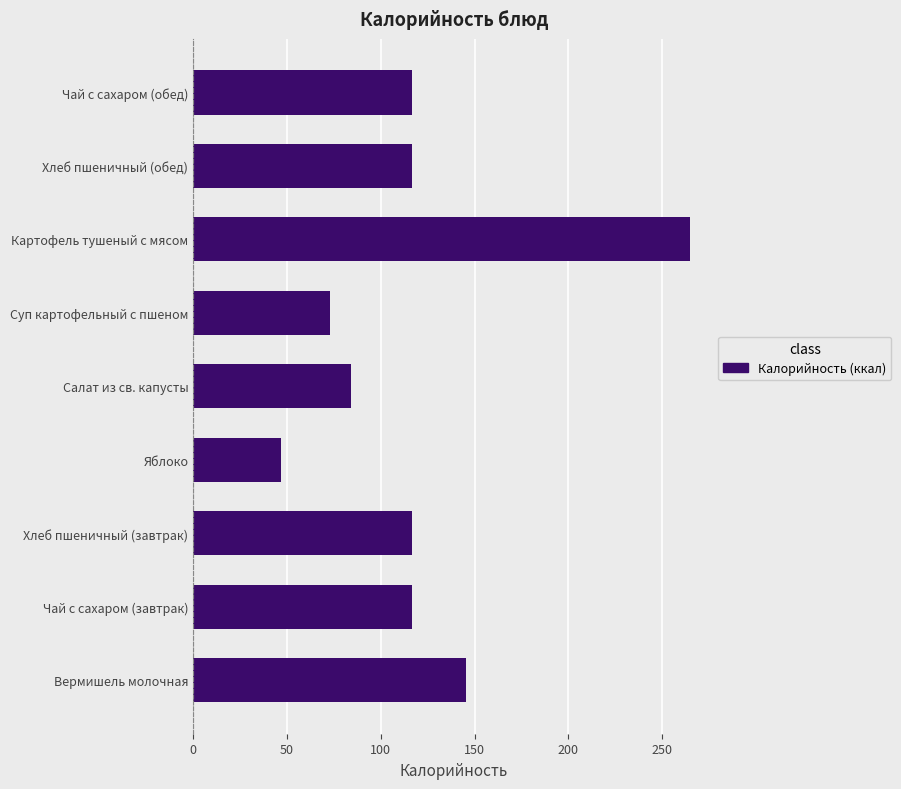

At which category does the chart reach its minimum across all series?

Яблоко